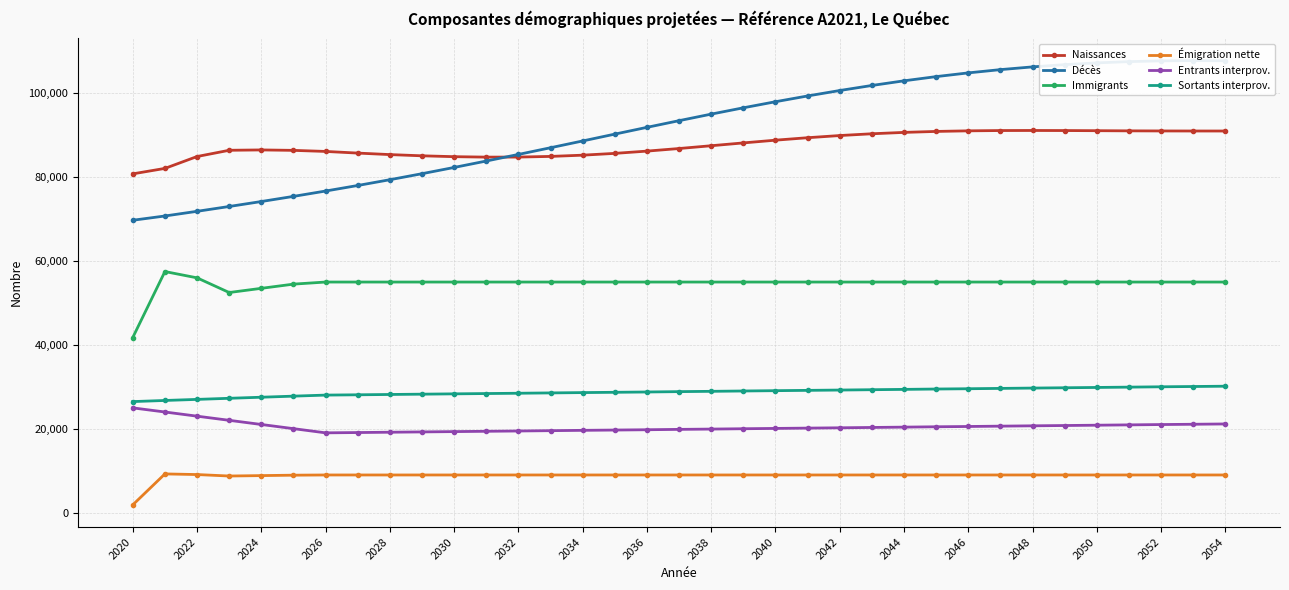

How many lines are shown in the chart?

6